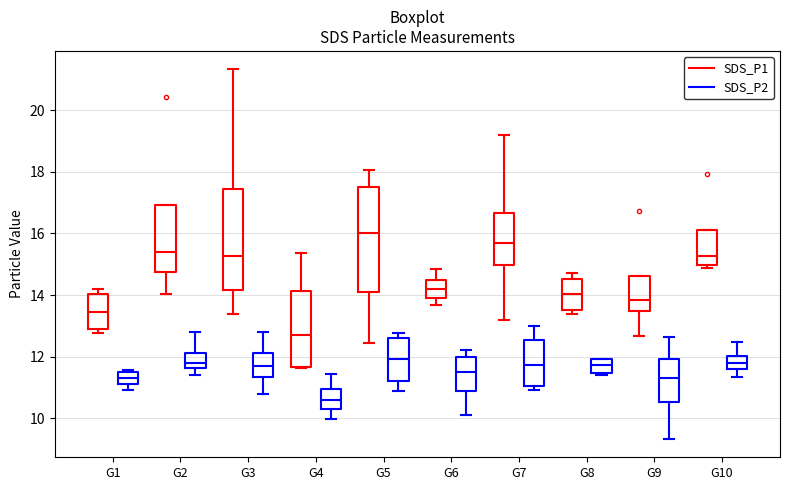

Reading left to right, read every box against the y-axis: the position of its median line, the range the box covers, and the ends of its whiskers. The values are not printed on the chart, so give them approximately, as read against the axis.

G1 (SDS_P1): median 13.4, box 12.8 to 14.0, whiskers 12.8 (just below the box's lower edge) to 14.2
G1 (SDS_P2): median 11.4 (inside the box), box 11.2 to 11.4, whiskers 11.0 to 11.6
G2 (SDS_P1): median 15.4, box 14.8 to 17.0, whiskers 14.0 to 17.0
G2 (SDS_P2): median 11.8, box 11.6 to 12.2, whiskers 11.4 to 12.8
G3 (SDS_P1): median 15.2, box 14.2 to 17.4, whiskers 13.4 to 21.4
G3 (SDS_P2): median 11.8, box 11.4 to 12.2, whiskers 10.8 to 12.8
G4 (SDS_P1): median 12.8, box 11.6 to 14.2, whiskers 11.6 to 15.4
G4 (SDS_P2): median 10.6, box 10.2 to 11.0, whiskers 10.0 to 11.4
G5 (SDS_P1): median 16.0, box 14.2 to 17.6, whiskers 12.4 to 18.0
G5 (SDS_P2): median 12.0, box 11.2 to 12.6, whiskers 10.8 to 12.8
G6 (SDS_P1): median 14.2, box 14.0 to 14.4, whiskers 13.6 to 14.8
G6 (SDS_P2): median 11.6, box 10.8 to 12.0, whiskers 10.2 to 12.2
G7 (SDS_P1): median 15.8, box 15.0 to 16.6, whiskers 13.2 to 19.2
G7 (SDS_P2): median 11.8, box 11.0 to 12.6, whiskers 11.0 (just below the box's lower edge) to 13.0
G8 (SDS_P1): median 14.0, box 13.6 to 14.6, whiskers 13.4 to 14.8
G8 (SDS_P2): median 11.8, box 11.4 to 12.0, whiskers 11.4 (just below the box's lower edge) to 12.0
G9 (SDS_P1): median 13.8, box 13.4 to 14.6, whiskers 12.6 to 14.6
G9 (SDS_P2): median 11.4, box 10.6 to 12.0, whiskers 9.4 to 12.6
G10 (SDS_P1): median 15.2, box 15.0 to 16.2, whiskers 14.8 to 16.2
G10 (SDS_P2): median 11.8, box 11.6 to 12.0, whiskers 11.4 to 12.4